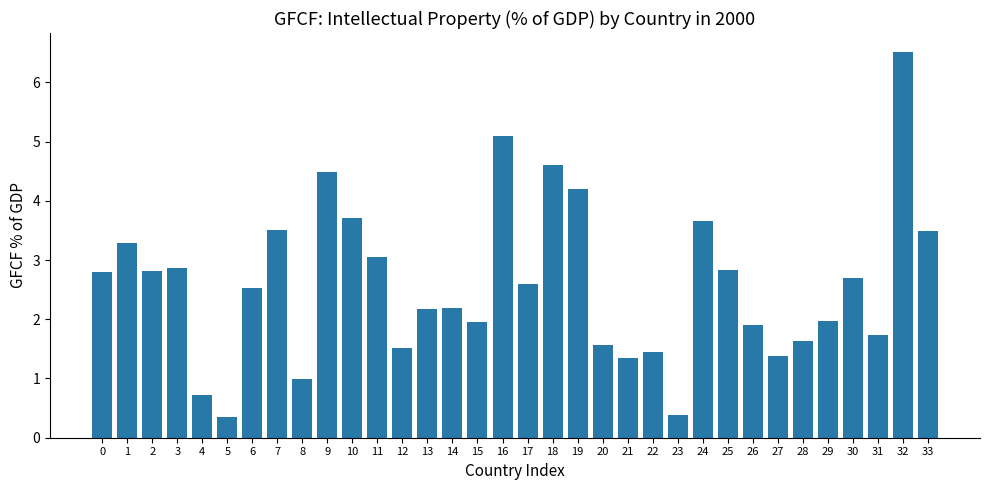

Are the bars grouped side by side (vs. stacked)?

No